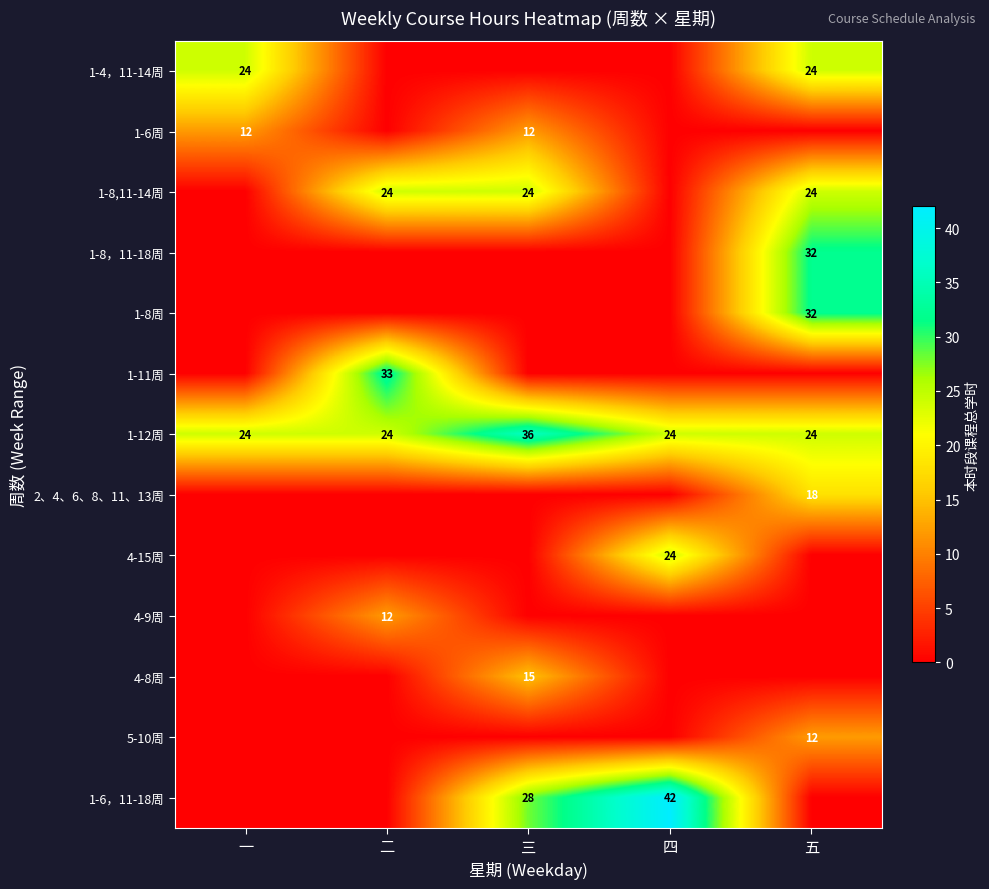

The value of 1-12周 at 一 is 37. True or false?

False